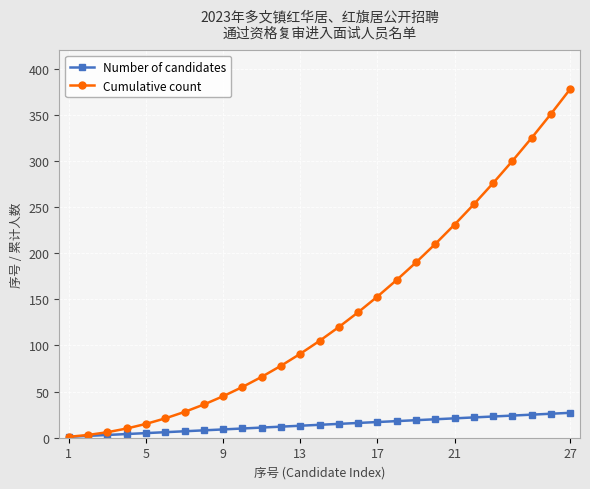

What is the maximum value for Cumulative count?

378